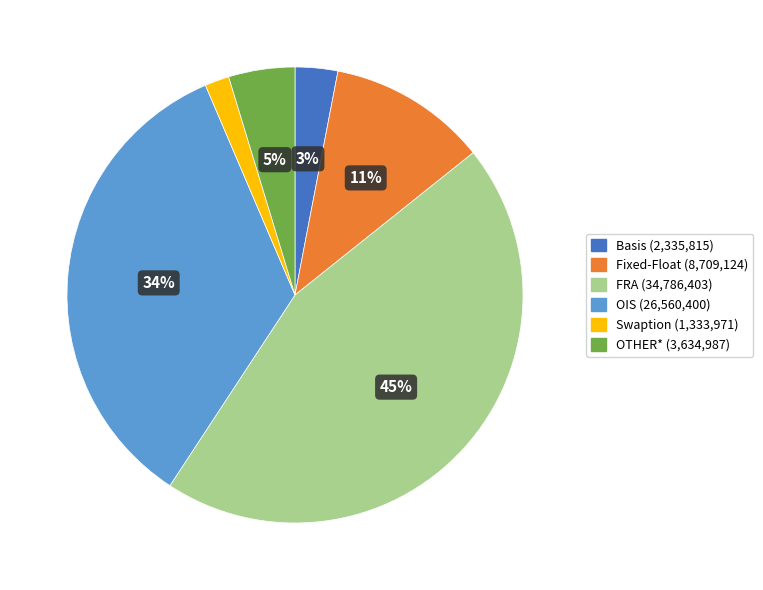

To the nearest percent, what is the average slice percentage?

17%